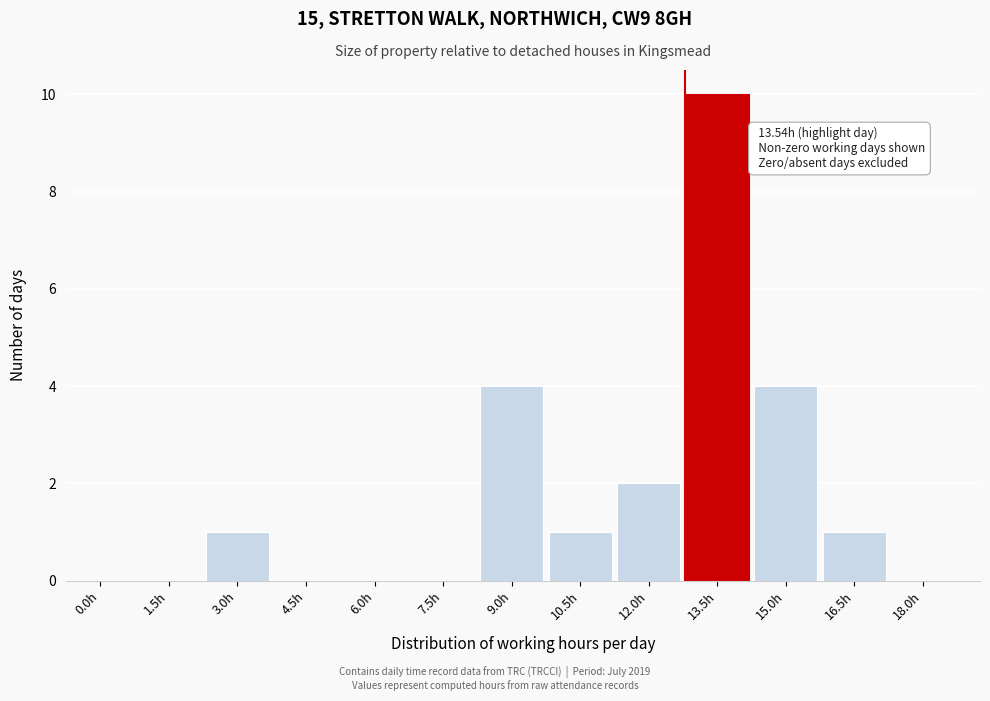

Reading left to right, transcribe all the data shown in this chart.

0.0h=0	1.5h=0	3.0h=1	4.5h=0	6.0h=0	7.5h=0	9.0h=4	10.5h=1	12.0h=2	13.5h=10	15.0h=4	16.5h=1	18.0h=0